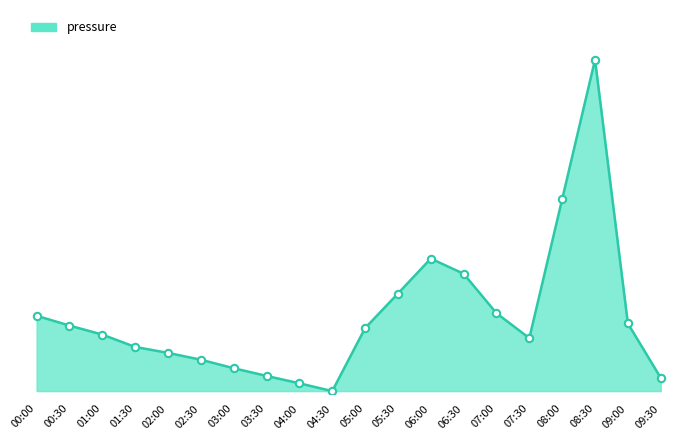

Which has a higher value, 01:30 or 07:00?

07:00